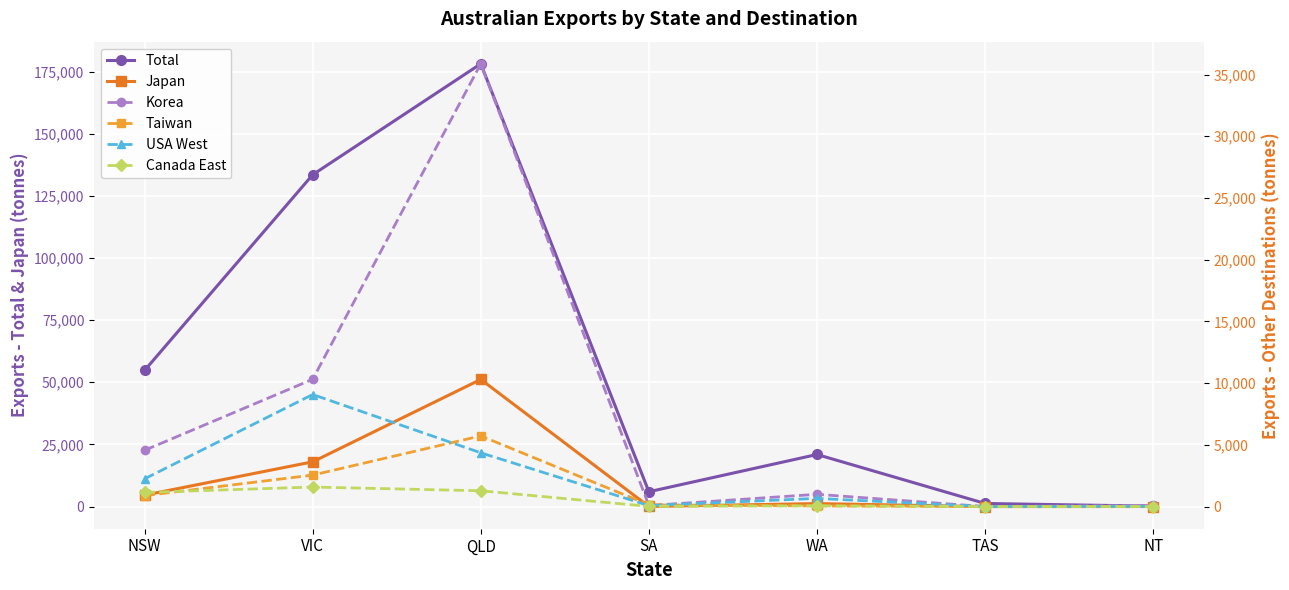

What is the label of the 2nd point from the left?

VIC